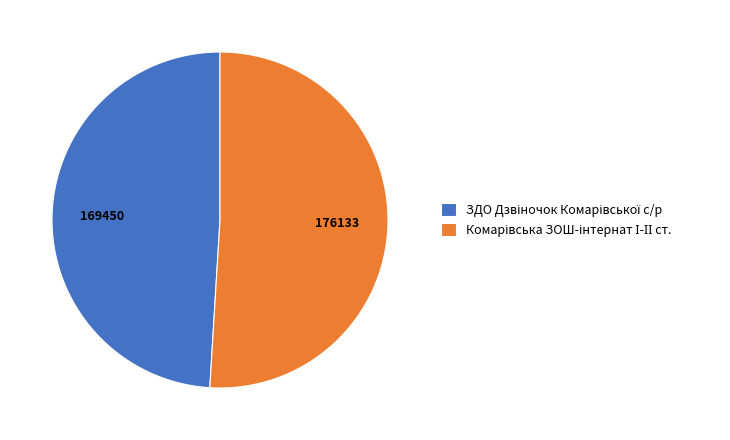

Does any single category account for the majority?

Yes